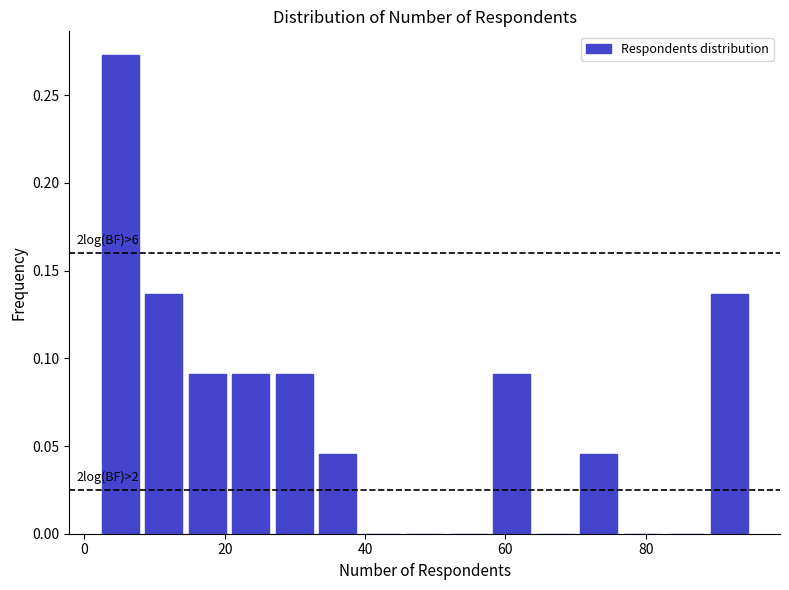

Read against the x-axis, roughly where is the centre of the tallest bar?

6